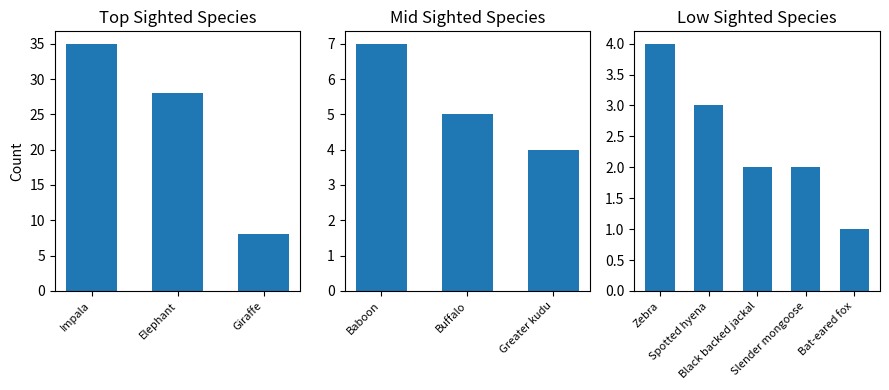

What is the smallest value displayed?

1